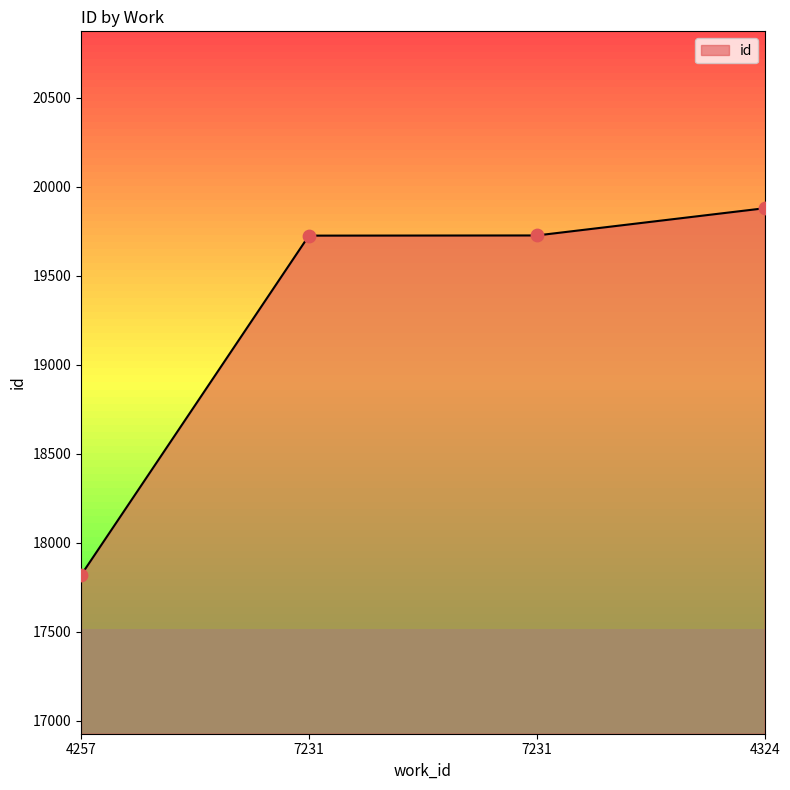

Between 7231 and 4324, which is larger?

4324